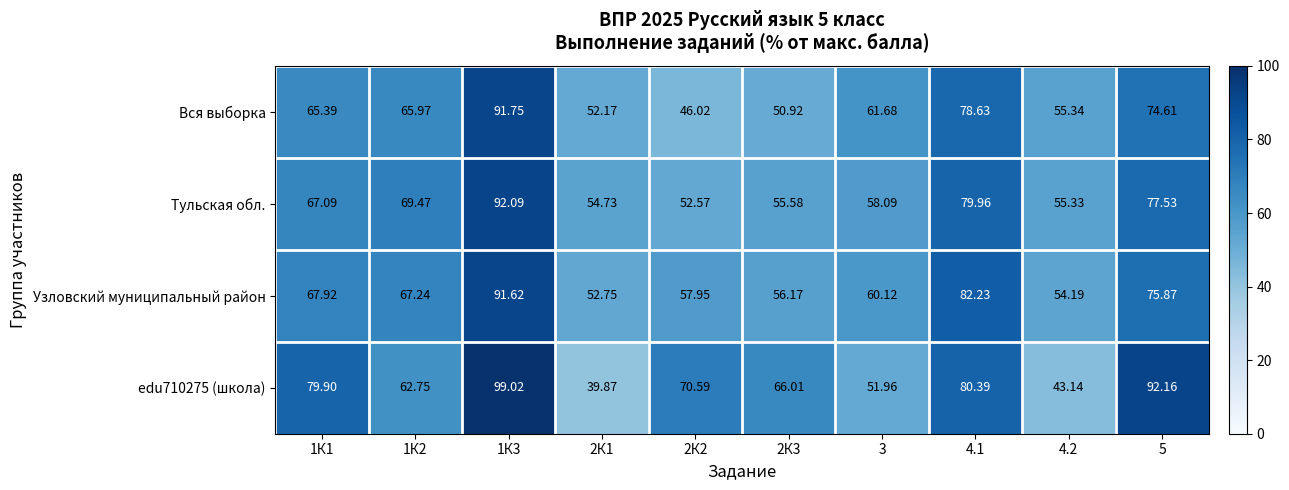

How many series are shown in this chart?

4